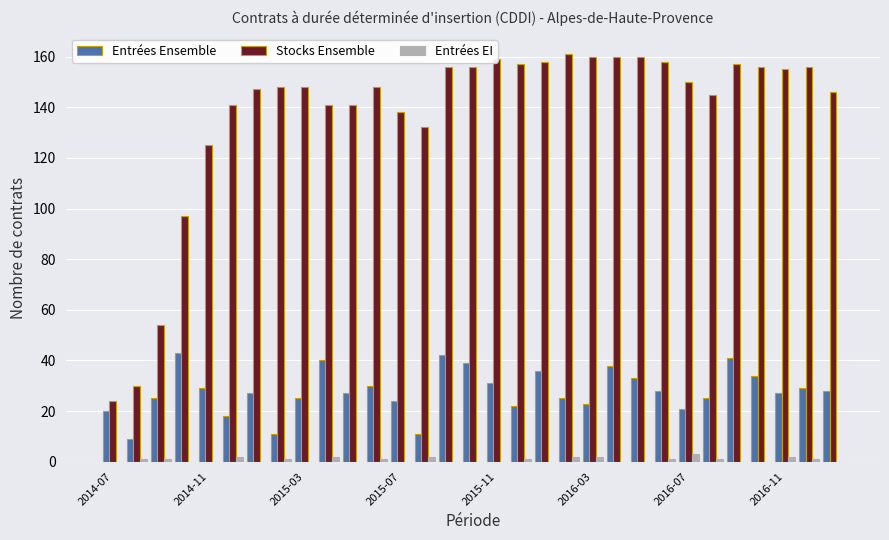

Reading left to right, transcribe all the data shown in this chart.

Entrées Ensemble: 20	9	25	43	29	18	27	11	25	40	27	30	24	11	42	39	31	22	36	25	23	38	33	28	21	25	41	34	27	29	28
Stocks Ensemble: 24	30	54	97	125	141	147	148	148	141	141	148	138	132	156	156	159	157	158	161	160	160	160	158	150	145	157	156	155	156	146
Entrées EI: 0	1	1	0	0	2	0	1	0	2	0	1	0	2	0	0	0	1	0	2	2	0	0	1	3	1	0	0	2	1	0